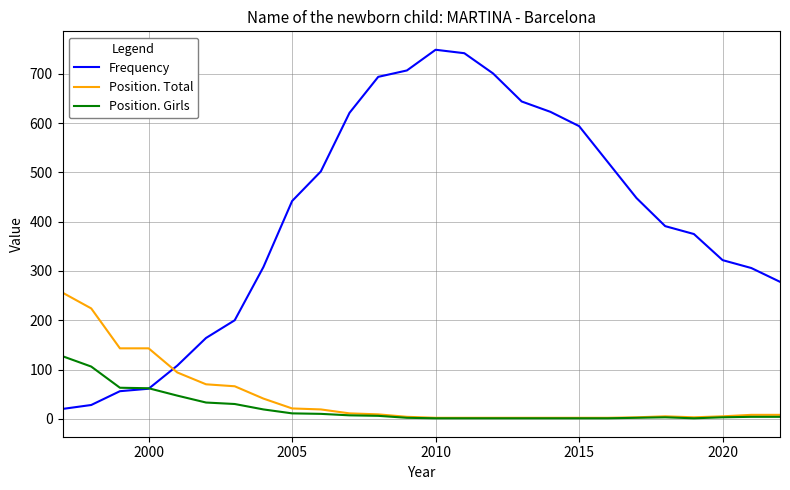

List the series in order of their peak value, lowest first.

Position. Girls, Position. Total, Frequency